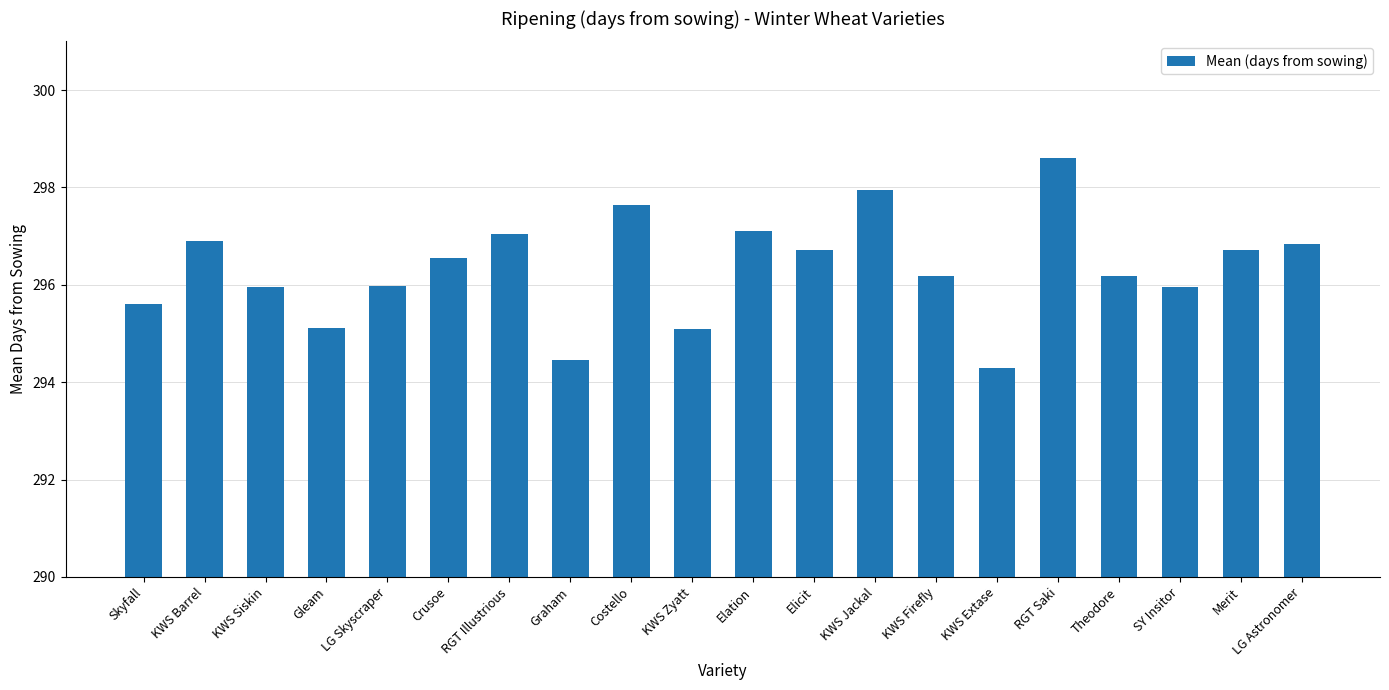

What is the change in value from Theodore to LG Astronomer?

+0.6